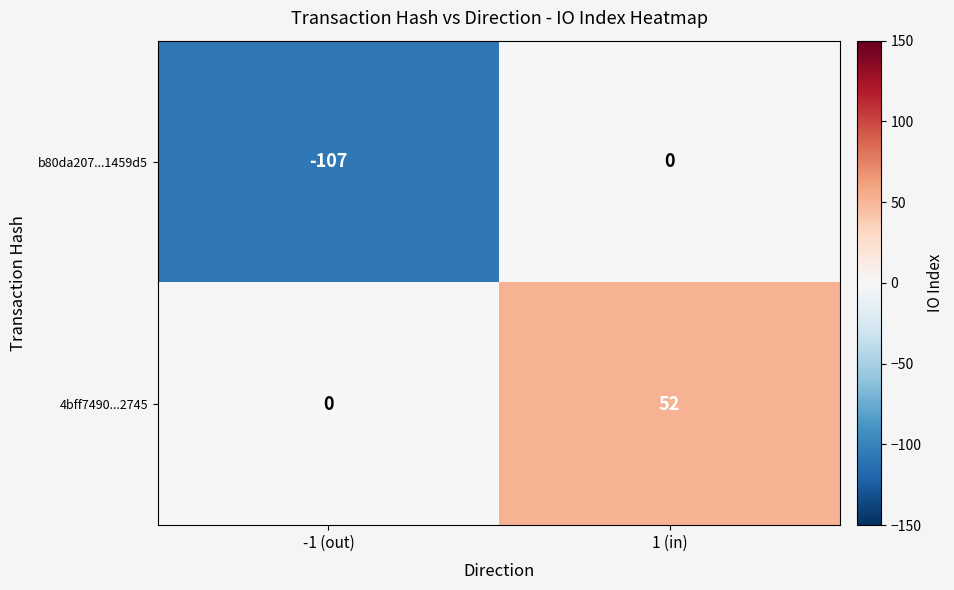

What is the difference between the b80da207...1459d5 values at 1 (in) and -1 (out)?

107